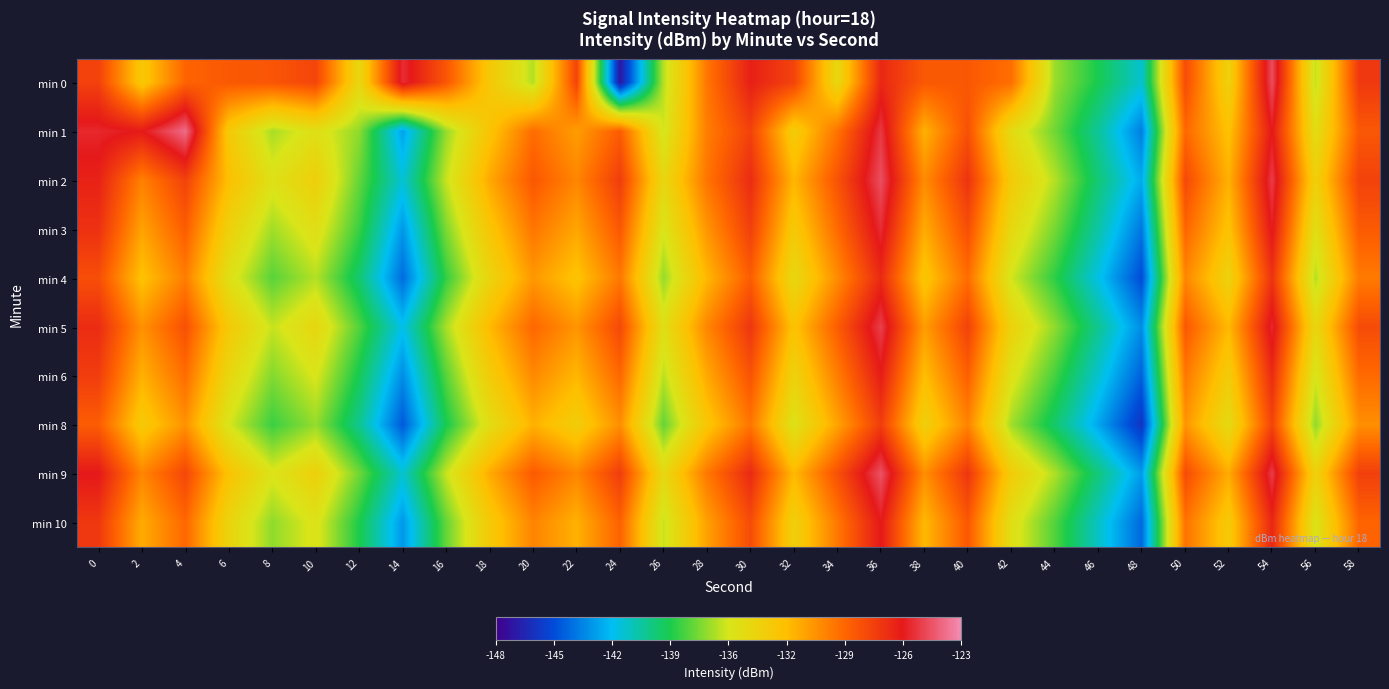

At which category is the sum across all series the highest?

36